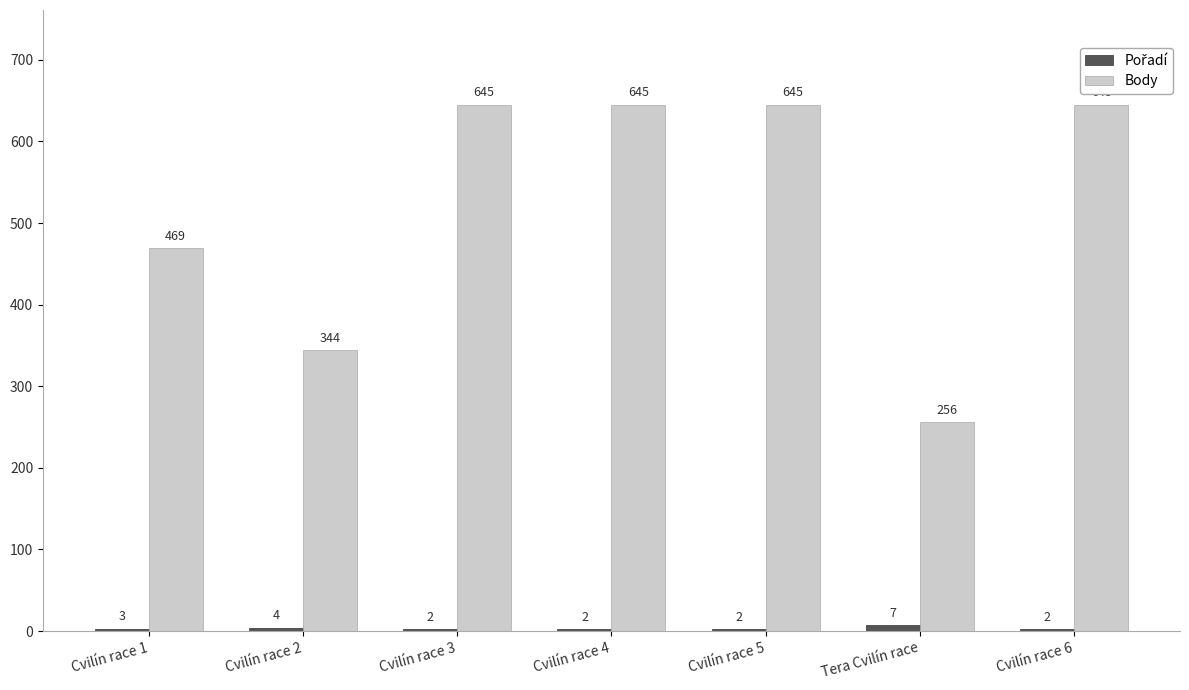

What is the total value across all series at Cvilín race 5?

647